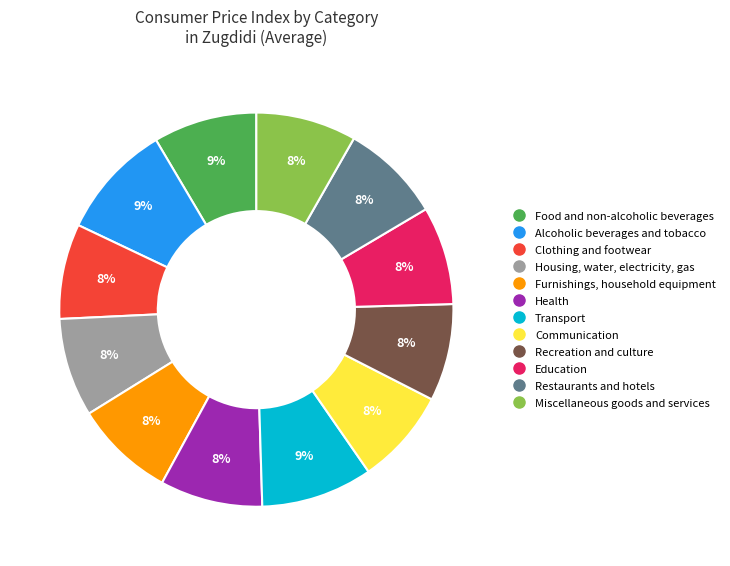

To the nearest percent, what portion does Restaurants and hotels represent?

8%